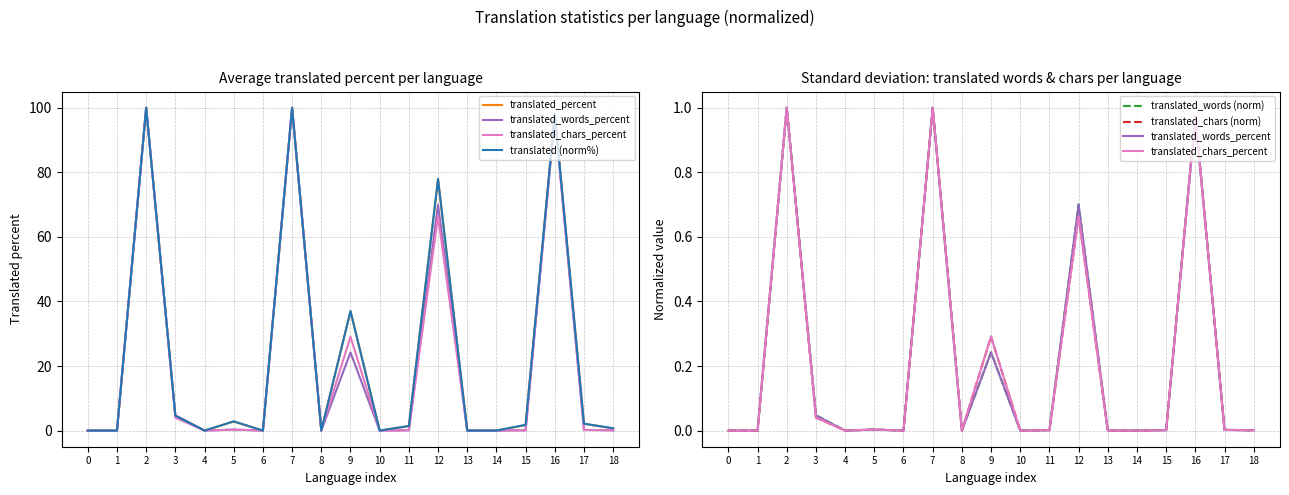

Between 0 and 13, which series saw the biggest shift?

translated_percent